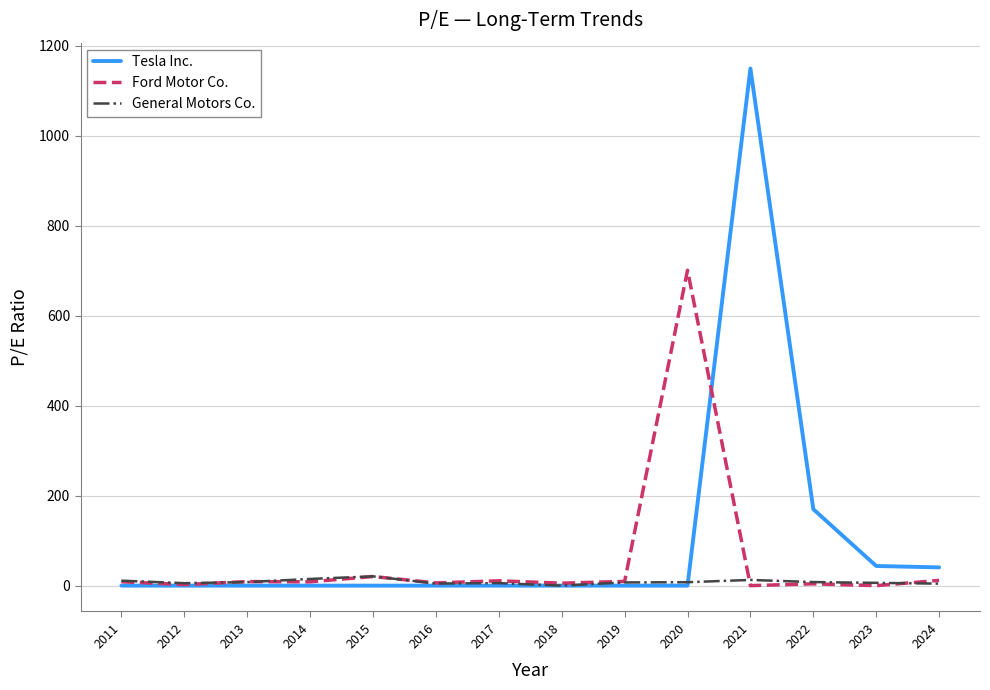

Rank the series by their average value, from highest to lowest.

Tesla Inc., Ford Motor Co., General Motors Co.